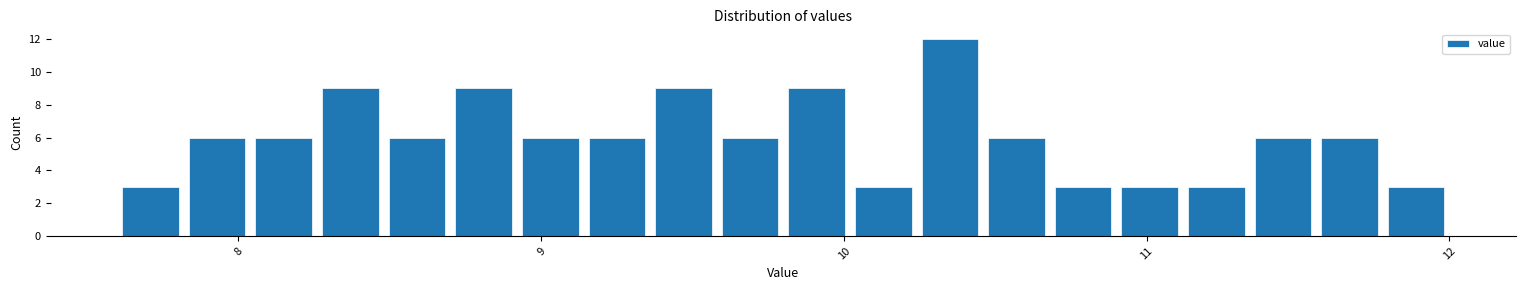

Around what value on the x-axis is the tallest bar? Give the approximate position of its centre, as read against the axis.

10.4